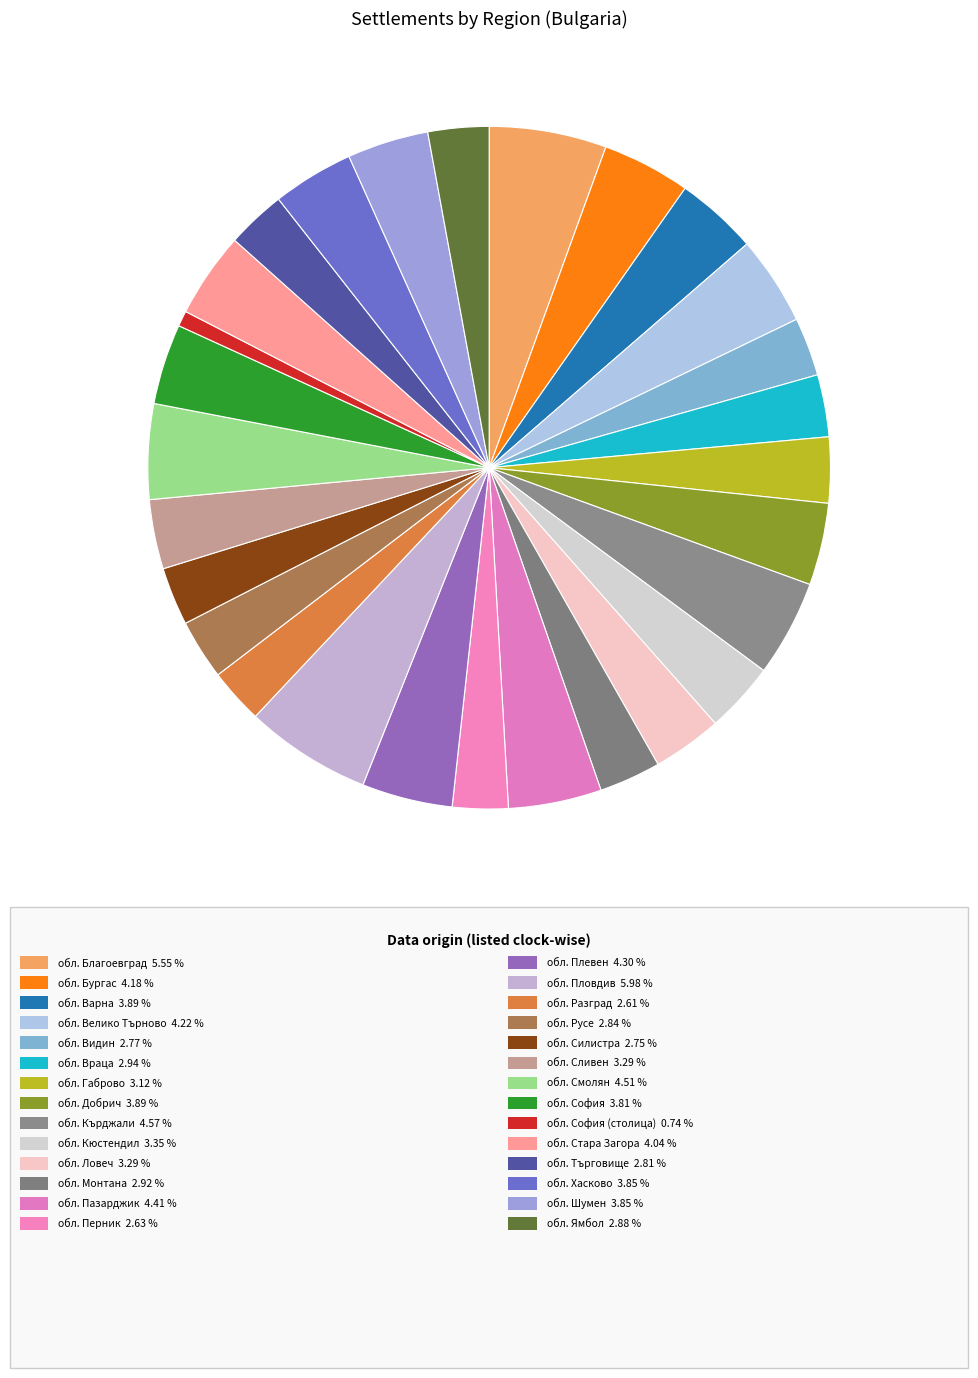

To the nearest percent, what is the average slice percentage?

4%